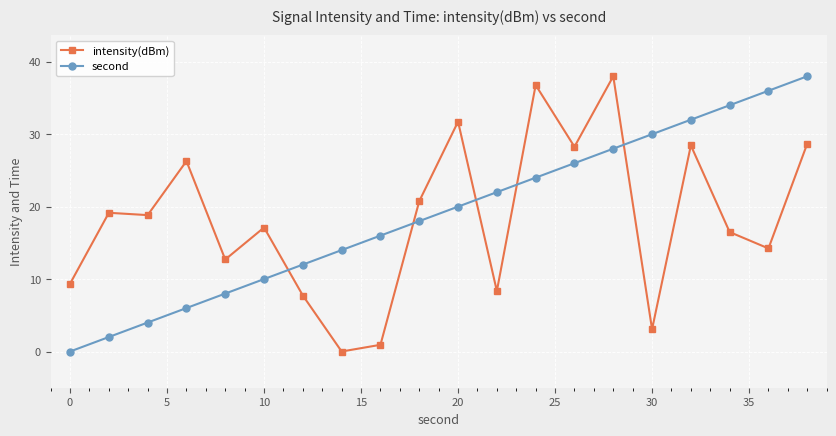

What is the sum of all second values?

380.0